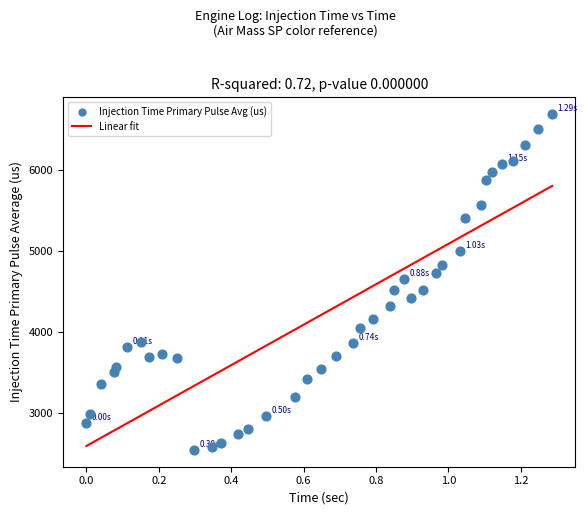

What is the range of Y values (max minus min)?

4140